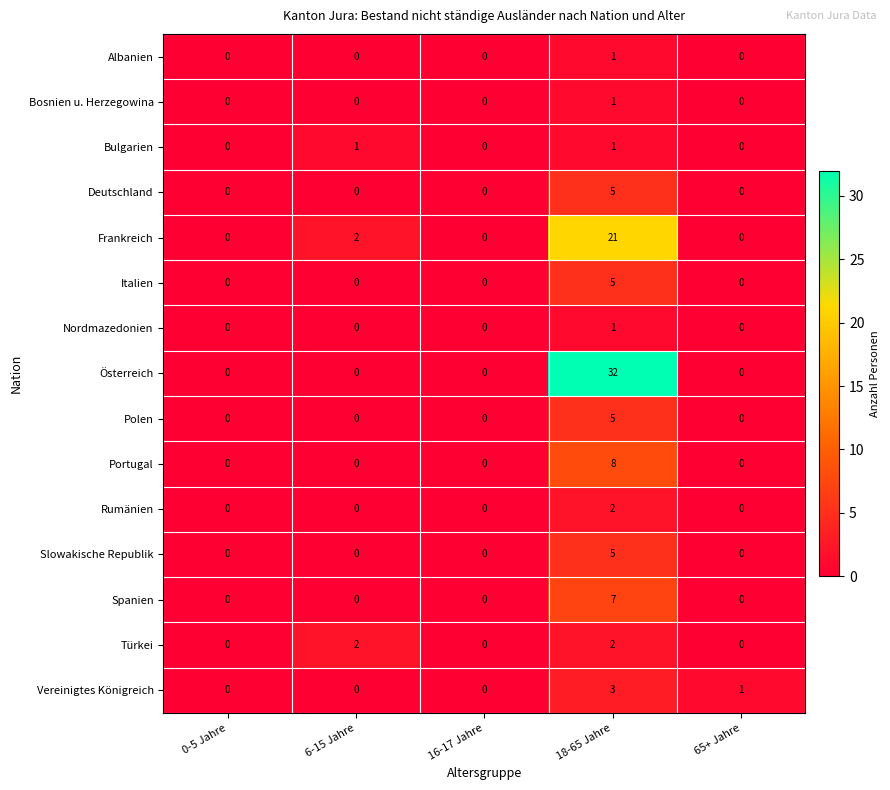

Which series changed the most between 18-65 Jahre and 65+ Jahre?

Österreich